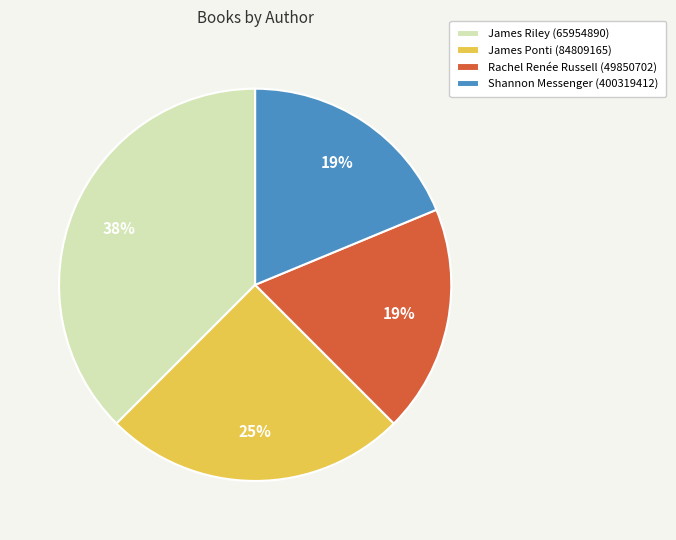

Is there any slice that represents more than half of the pie?

No